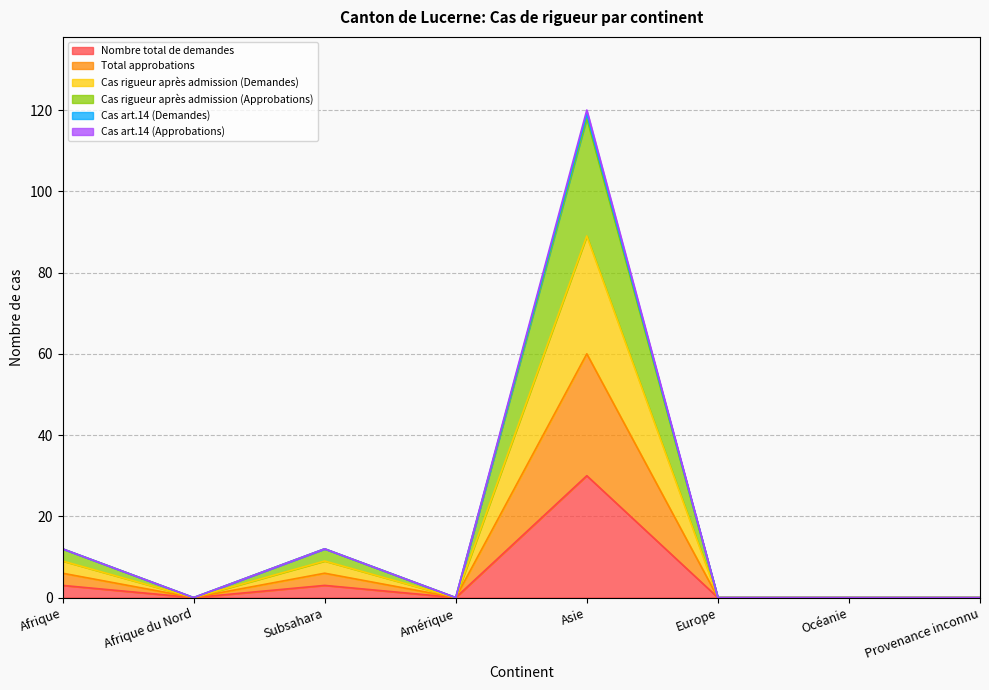

What is the maximum value for Nombre total de demandes?

30